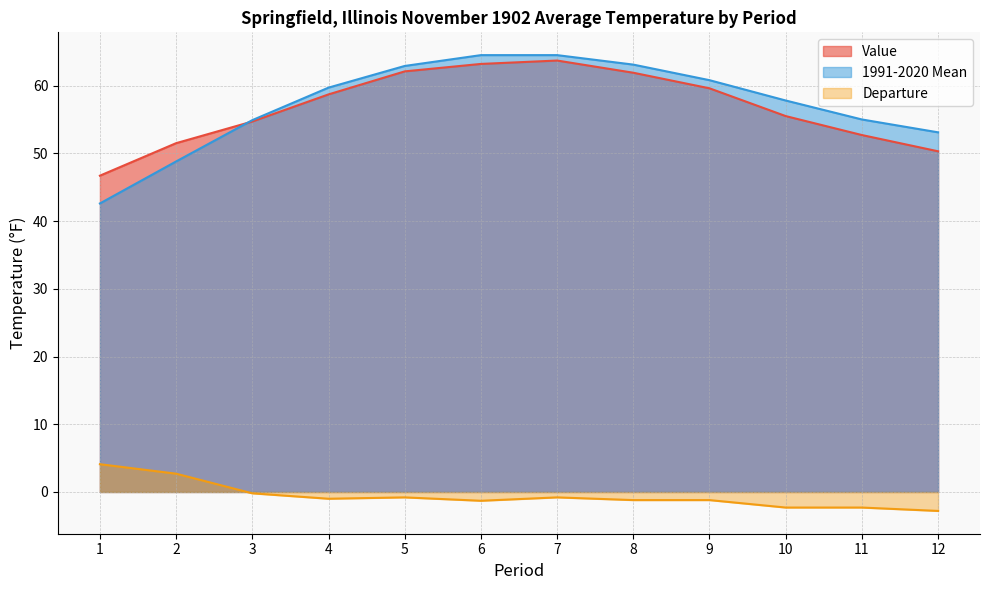

At how many categories does at least one series exceed -2?

12